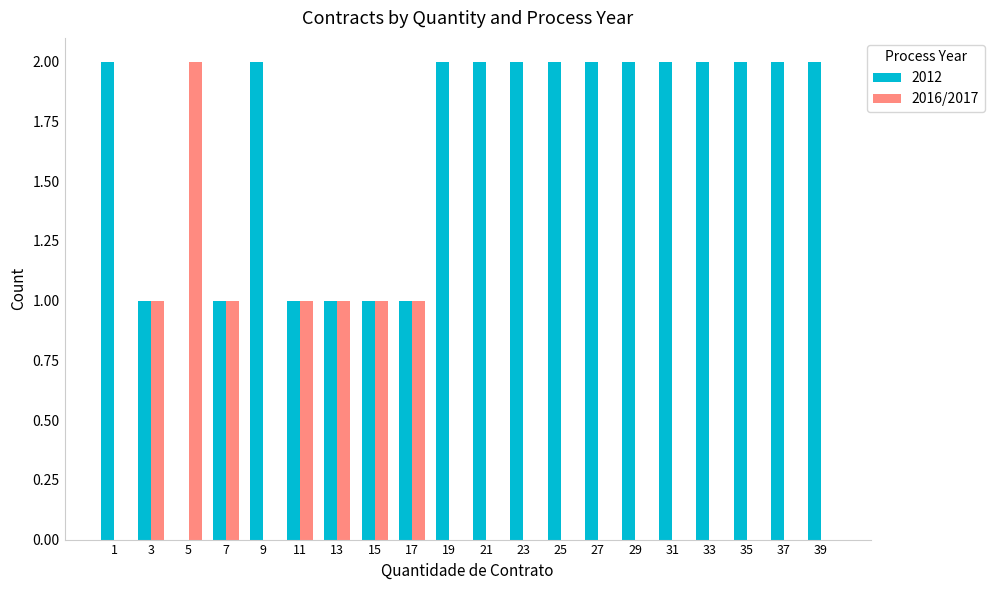

What is the sum of all 2016/2017 values?

8